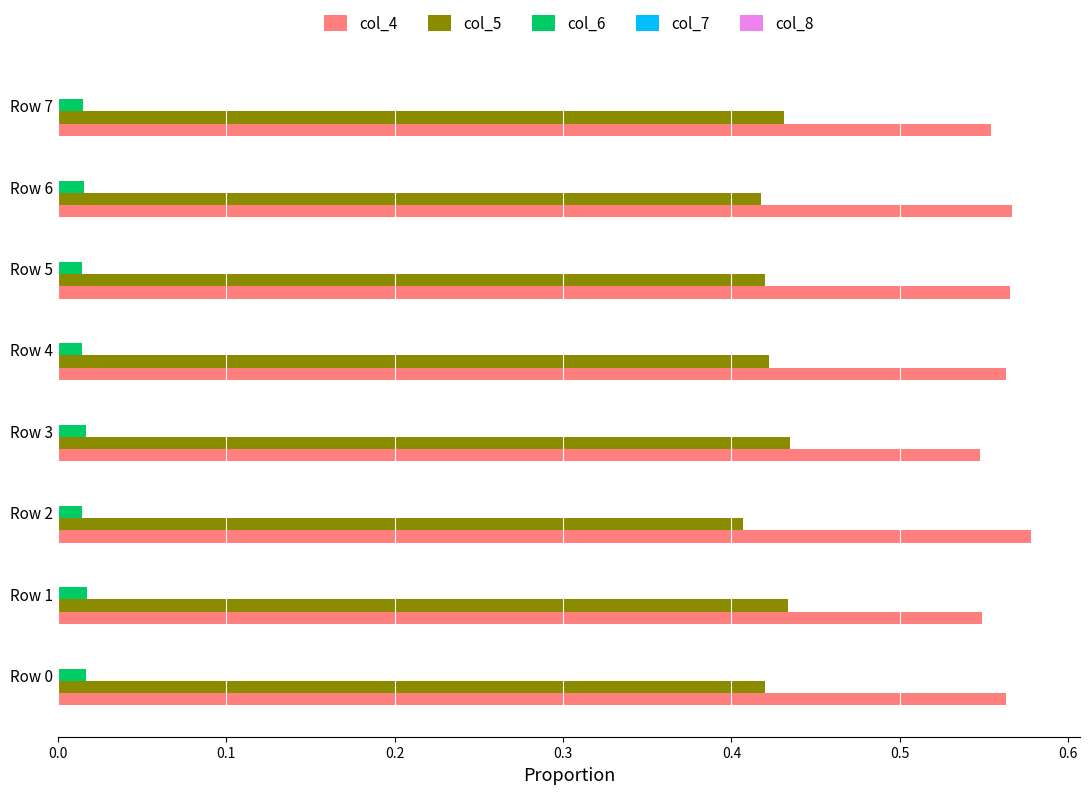

Is it true that col_5 equals 0.6 at Row 7?

False